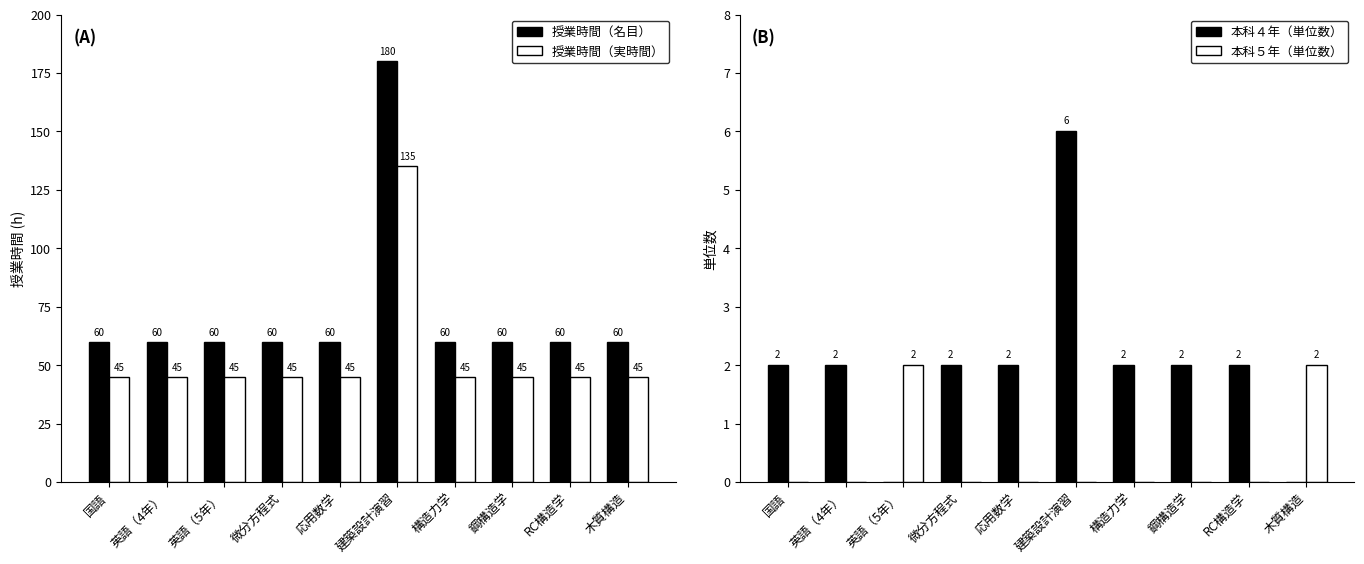

Count the number of data series in this chart.

4